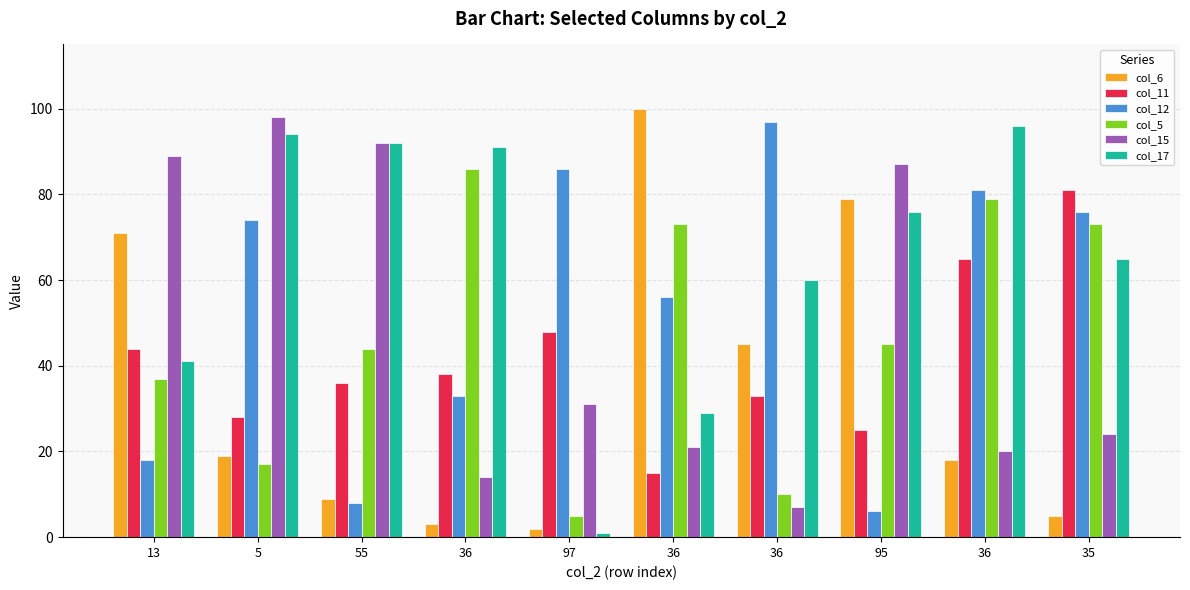

How many bars are there in total?

60